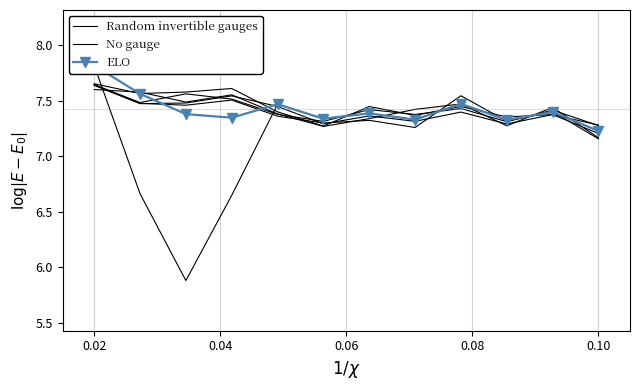

What is the value of the No gauge point at the 11th from the left?

7.4